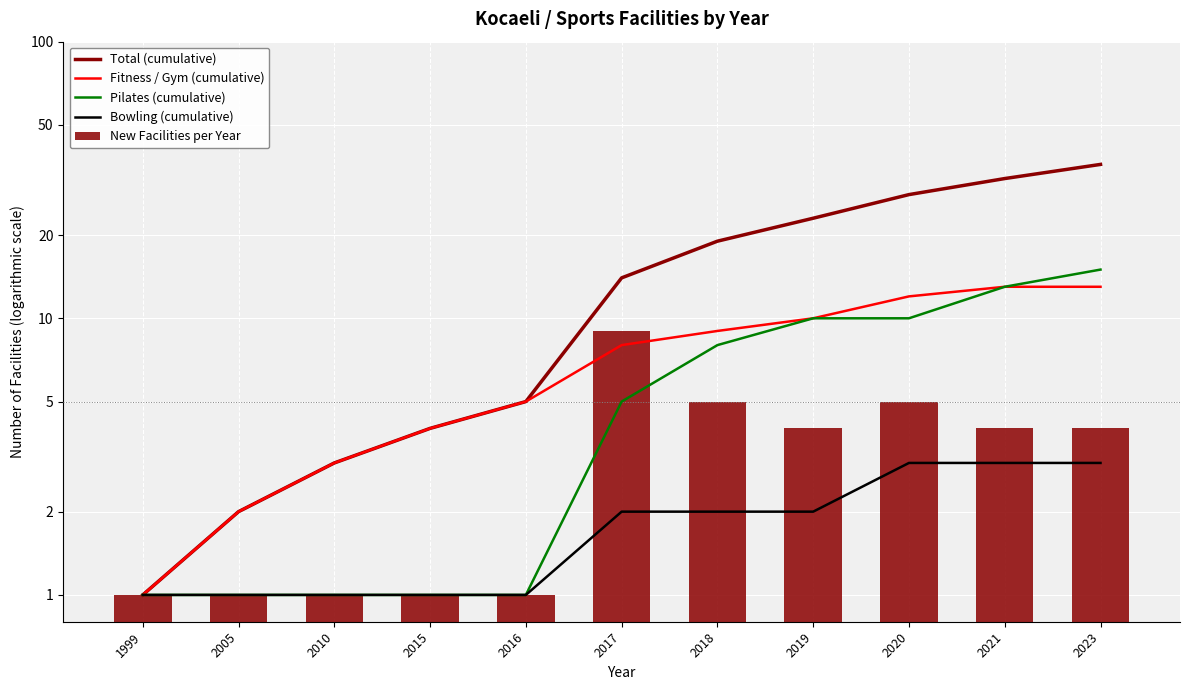

At which category is the sum across all series the highest?

2023